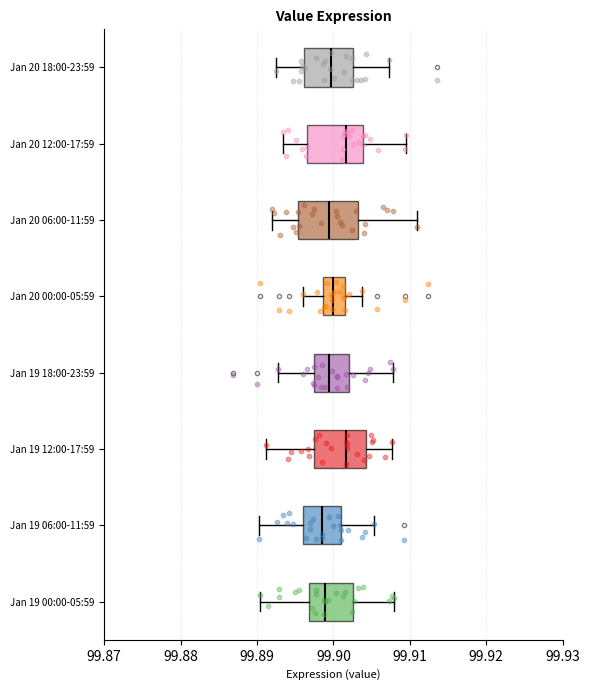

Reading bottom to top, read every box against the x-axis: the position of its median line, the range the box covers, and the ends of its whiskers. The values are not printed on the chart, so give them approximately, as read against the axis.

Jan 19 00:00-05:59: median 99.899, box 99.897 to 99.903, whiskers 99.890 to 99.908
Jan 19 06:00-11:59: median 99.899, box 99.896 to 99.901, whiskers 99.890 to 99.905
Jan 19 12:00-17:59: median 99.902, box 99.897 to 99.904, whiskers 99.891 to 99.908
Jan 19 18:00-23:59: median 99.899, box 99.897 to 99.902, whiskers 99.893 to 99.908
Jan 20 00:00-05:59: median 99.900, box 99.899 to 99.901, whiskers 99.896 to 99.904
Jan 20 06:00-11:59: median 99.899, box 99.895 to 99.903, whiskers 99.892 to 99.911
Jan 20 12:00-17:59: median 99.902, box 99.897 to 99.904, whiskers 99.893 to 99.909
Jan 20 18:00-23:59: median 99.900, box 99.896 to 99.903, whiskers 99.892 to 99.907